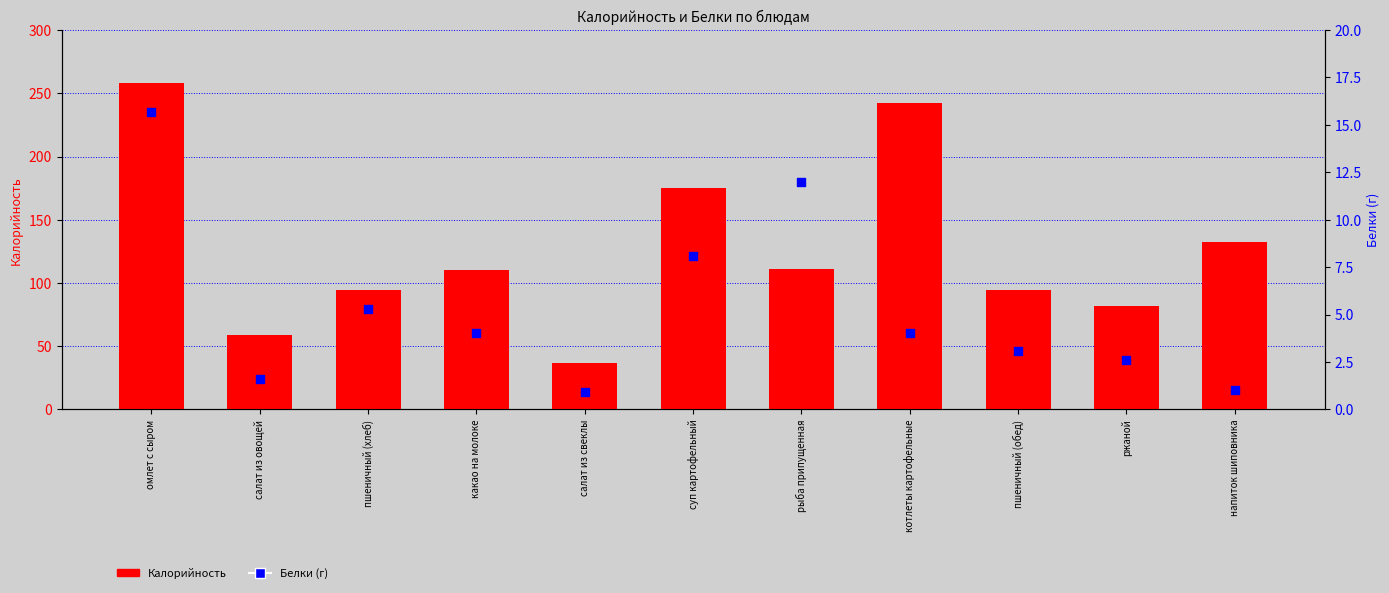

What are all the series names shown in the legend?

Калорийность, Белки (г)